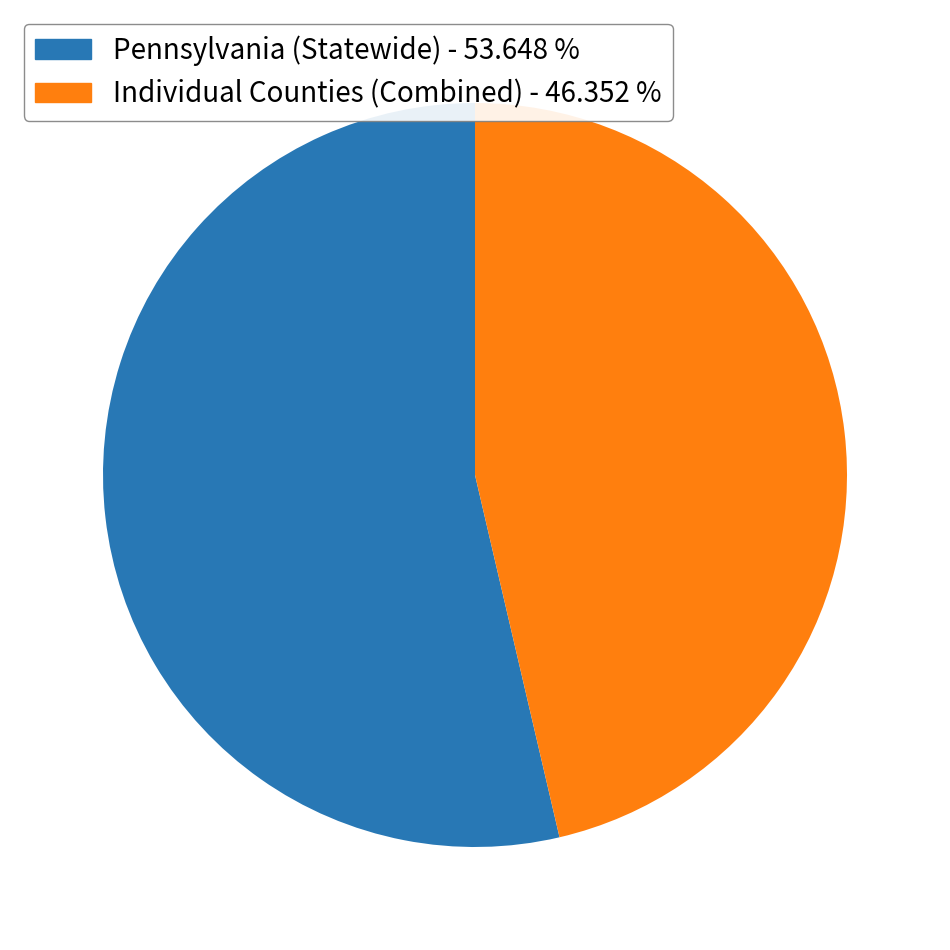

Rank the categories by value from lowest to highest.

Individual Counties (Combined) - 46.352 %, Pennsylvania (Statewide) - 53.648 %